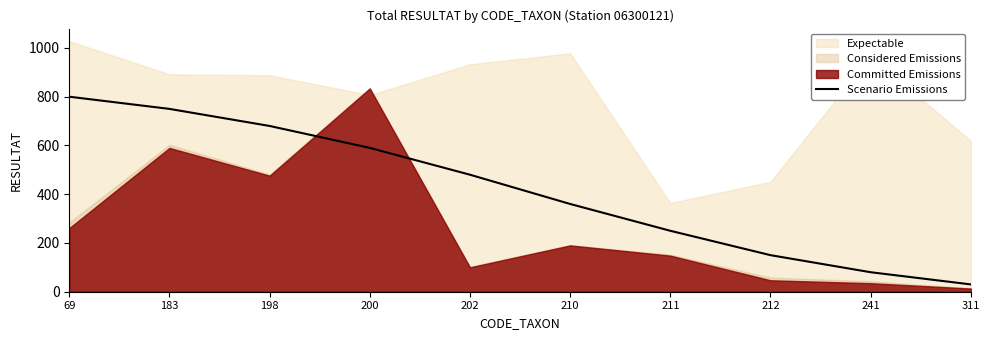

Is it true that Scenario Emissions equals 114 at 210?

False